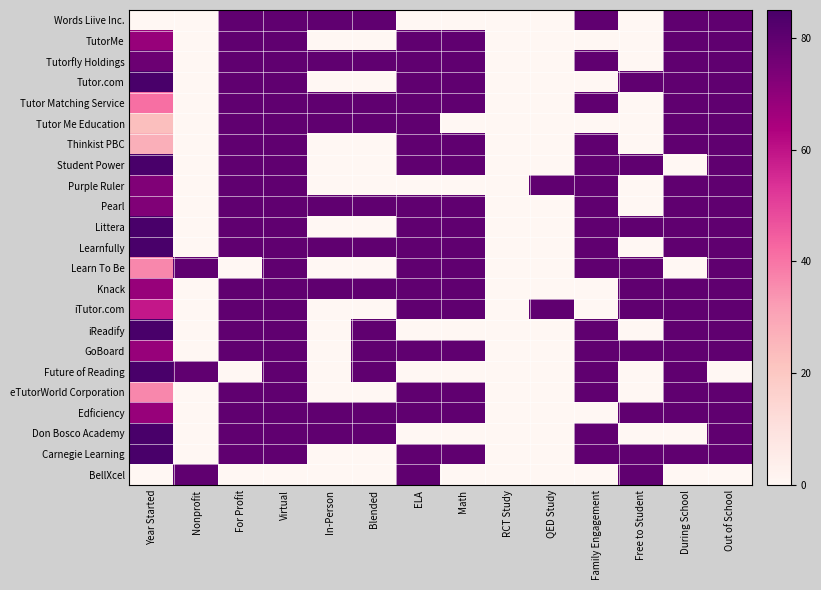

Count the number of data series in this chart.

23